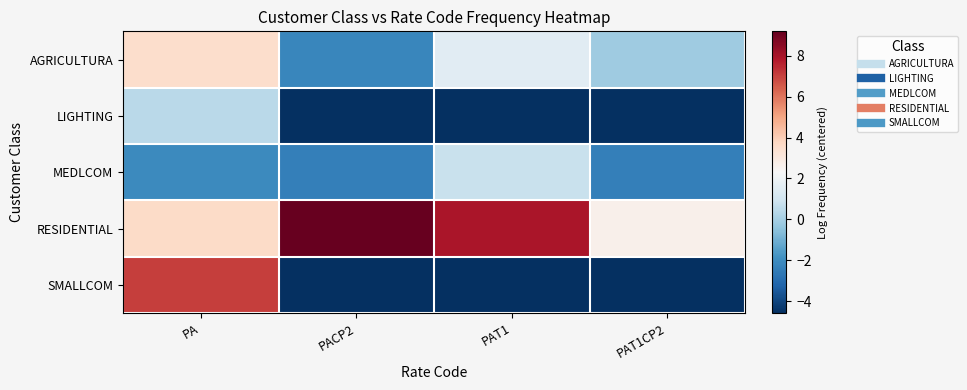

List the series in order of their peak value, lowest first.

LIGHTING, MEDLCOM, AGRICULTURA, SMALLCOM, RESIDENTIAL